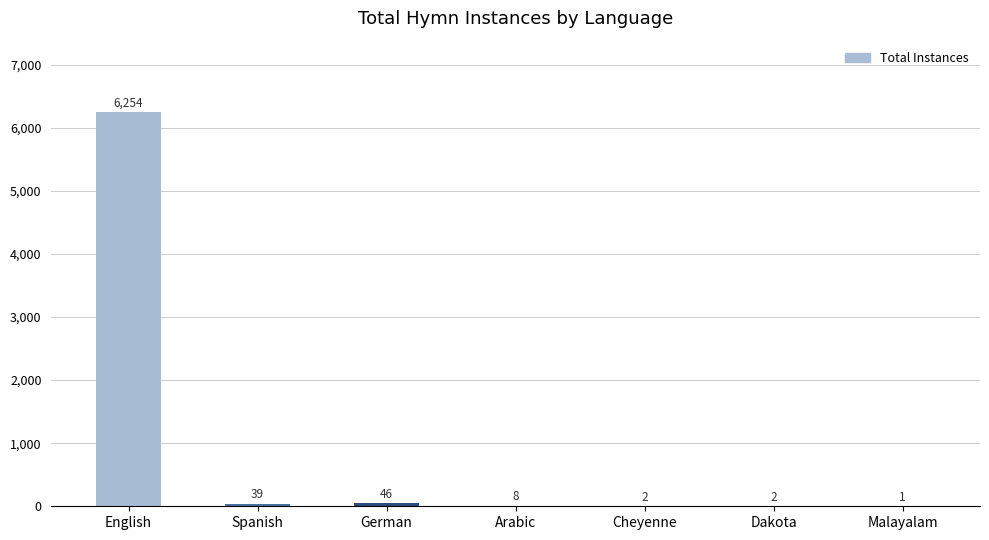

Which label corresponds to the largest value in the chart?

English